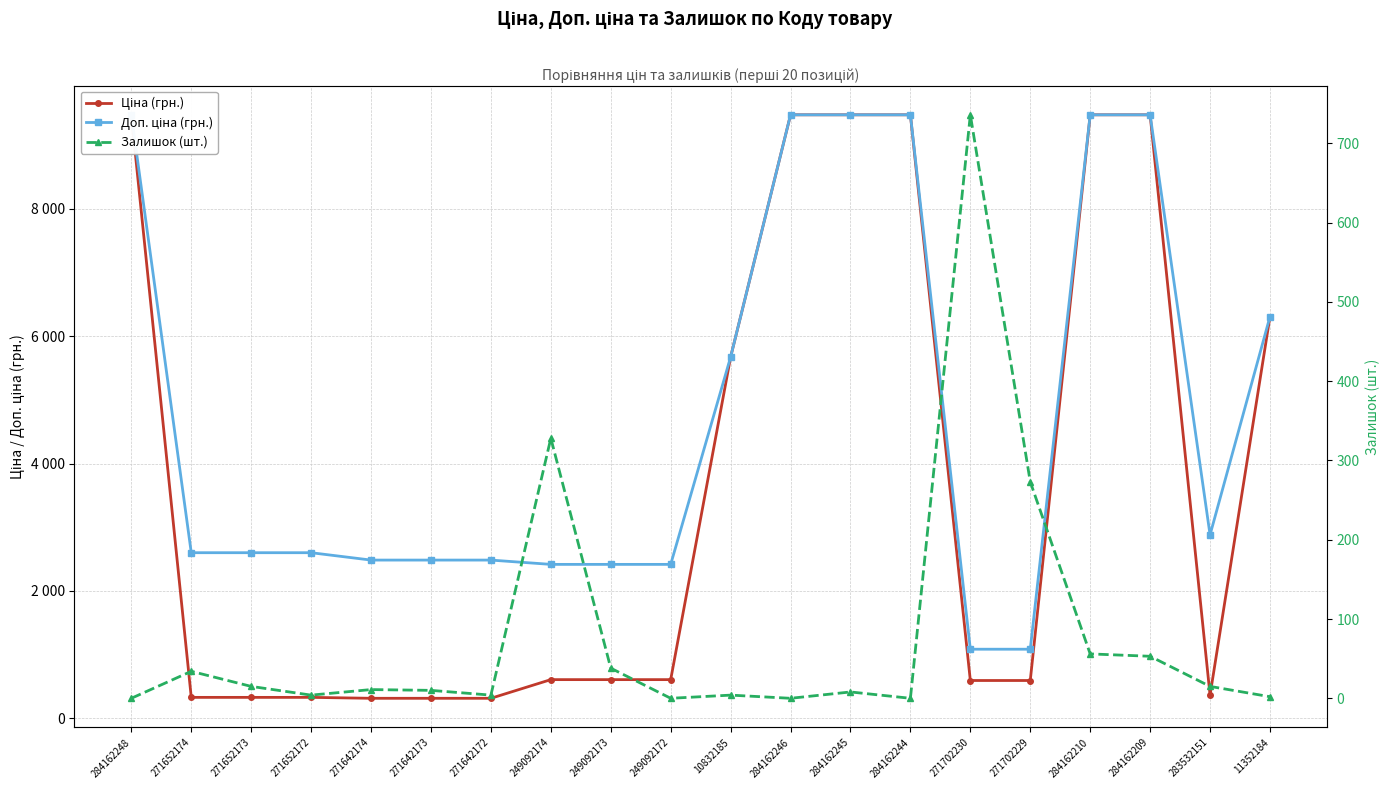

How many data points in Ціна (грн.) are less than 603?

9